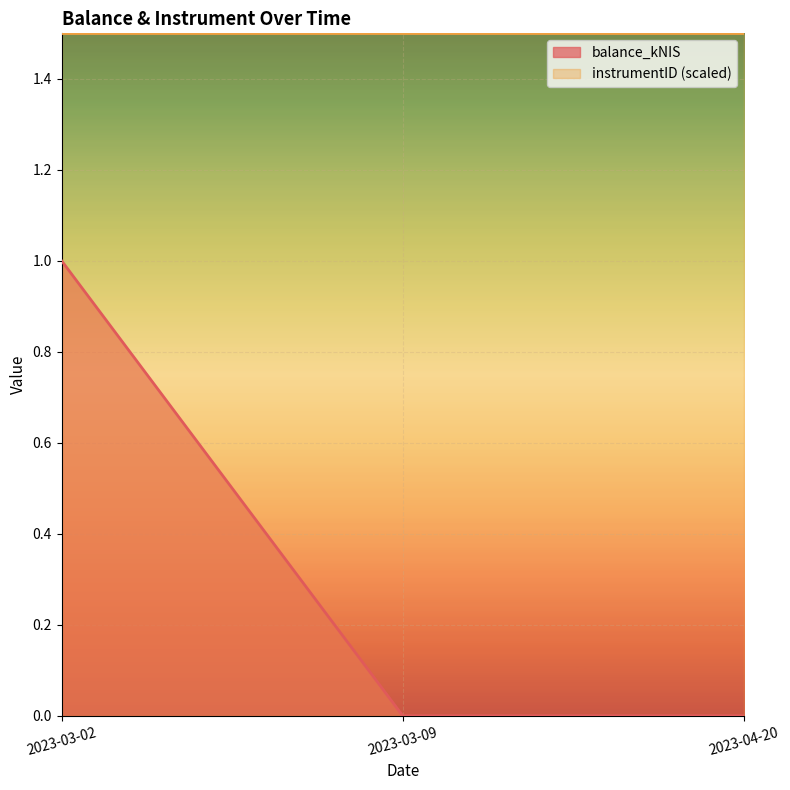

Between 2023-03-02 and 2023-04-20, which is larger?

2023-03-02